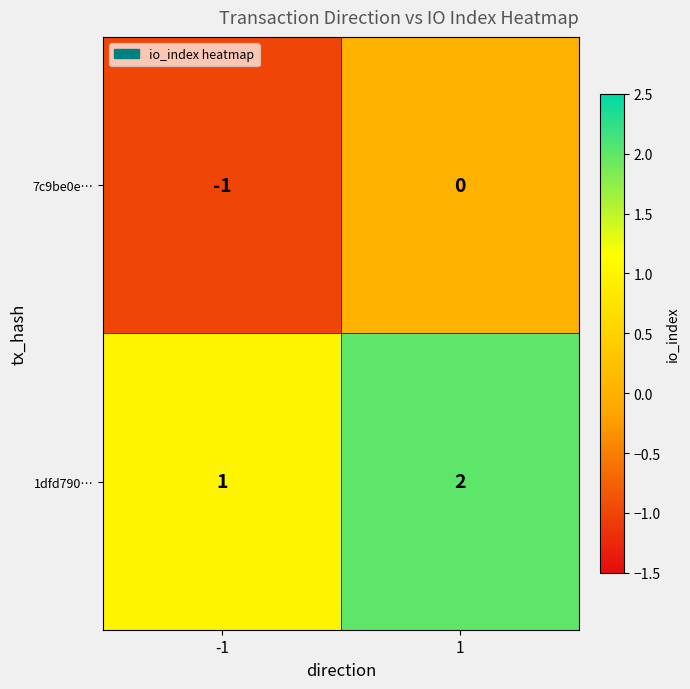

Is the value of 7c9be0e… at 1 greater than the value of 1dfd790… at 1?

No